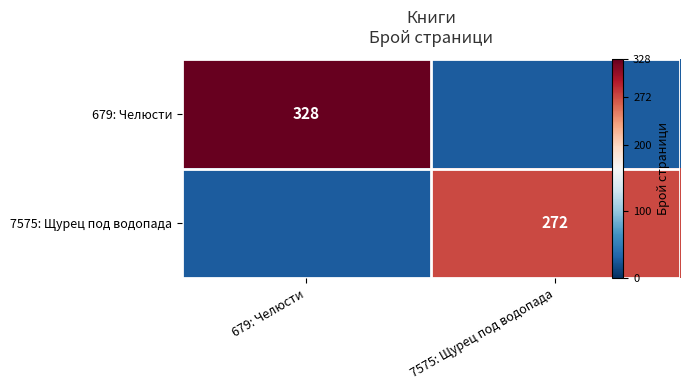

Which series changed the most between 679: Челюсти and 7575: Щурец под водопада?

679: Челюсти